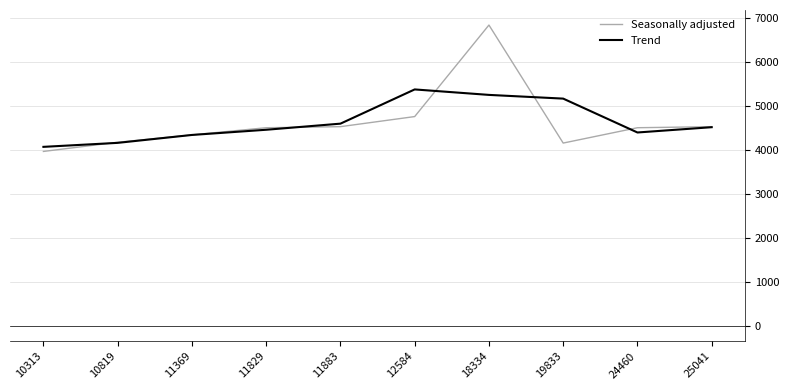

At which label does Seasonally adjusted reach its minimum?

10313